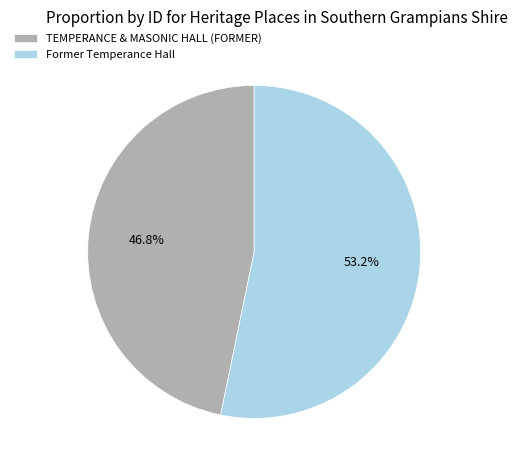

Which slice is the smallest?

TEMPERANCE & MASONIC HALL (FORMER)